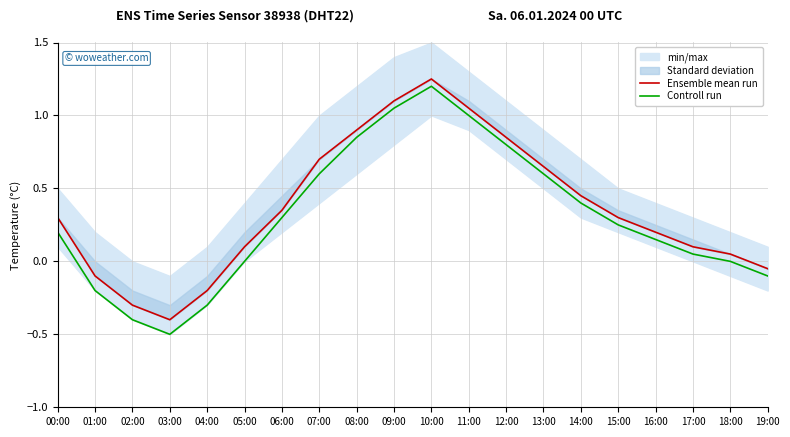

At 05:00, list the series in order from smallest to largest.

Controll run, Ensemble mean run